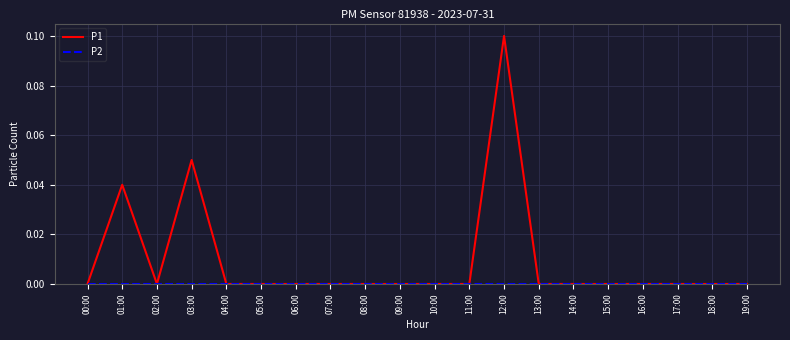

What is the sum of all P1 values?

0.2